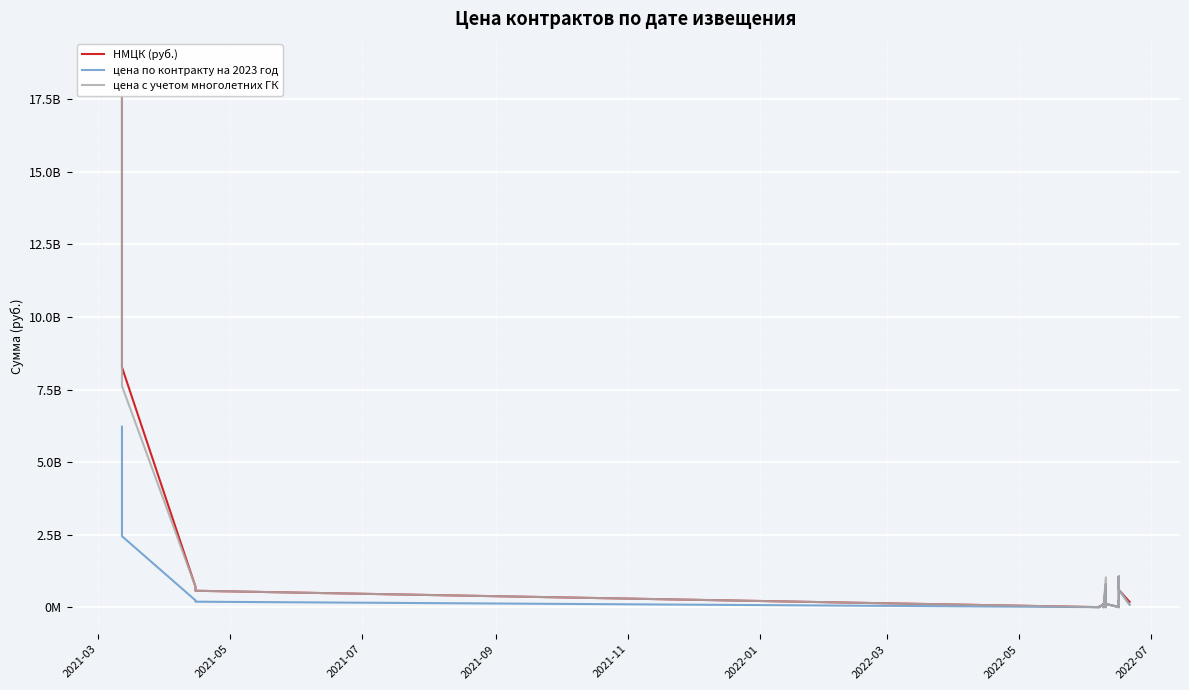

Which series has the largest total across all categories?

НМЦК (руб.)